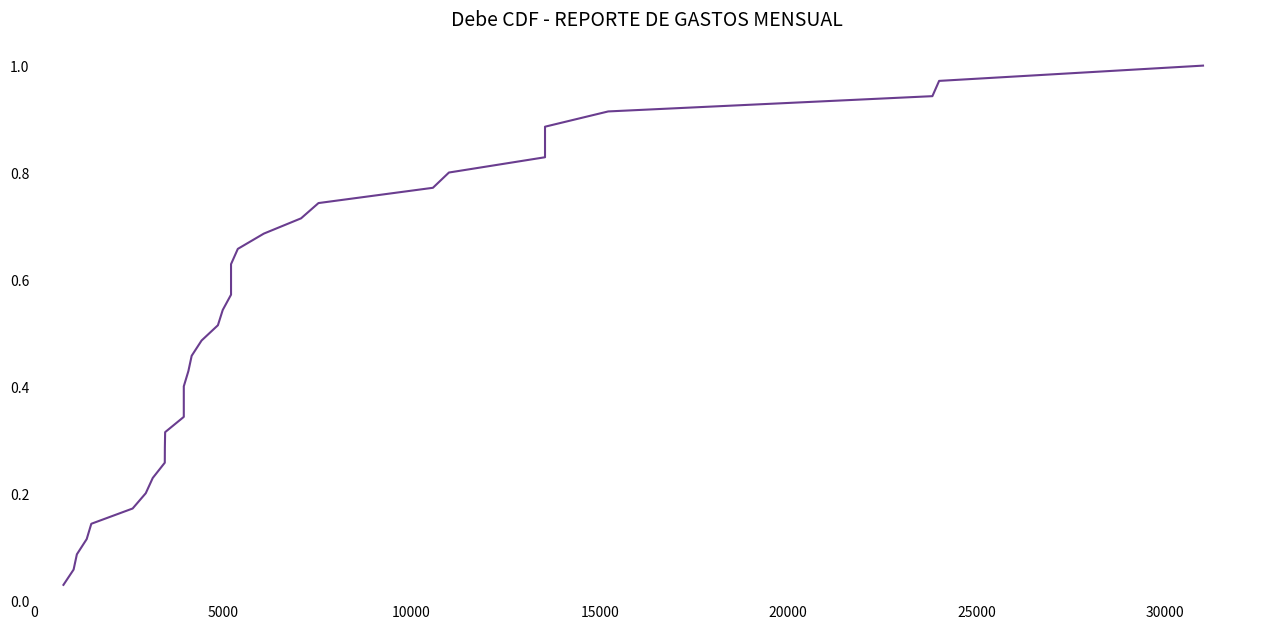

What is the difference between the maximum and minimum values?

1.0